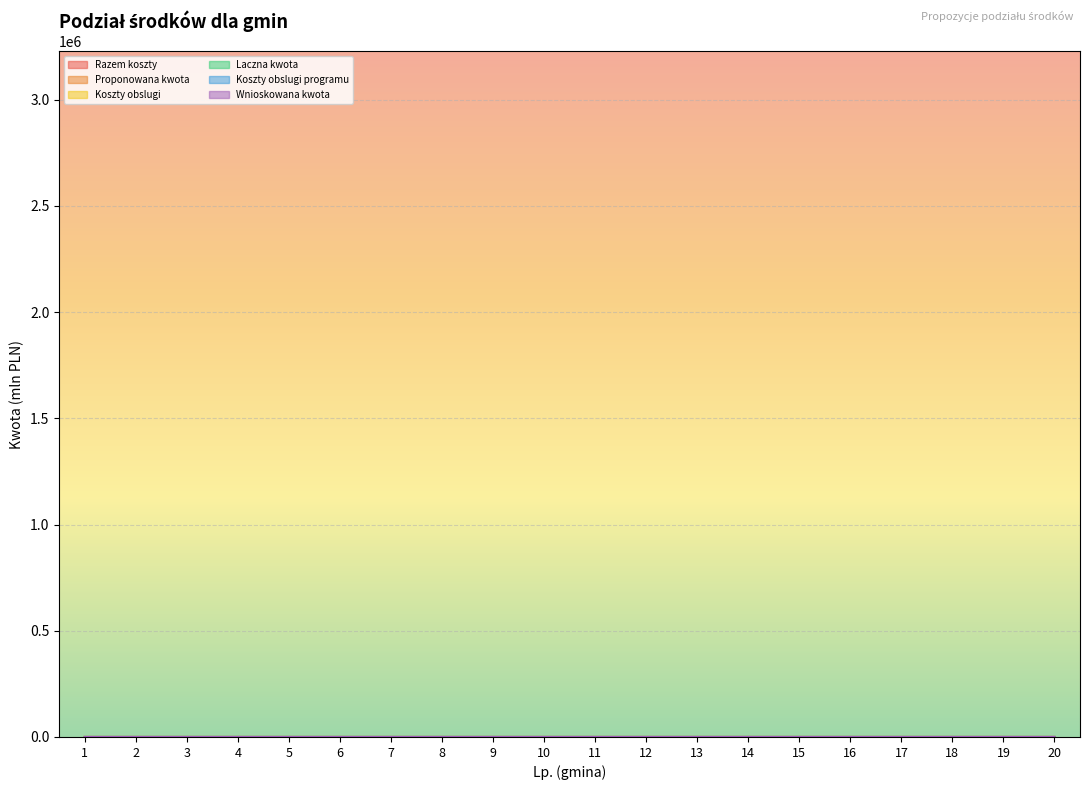

Which series has the widest spread of values?

Razem koszty